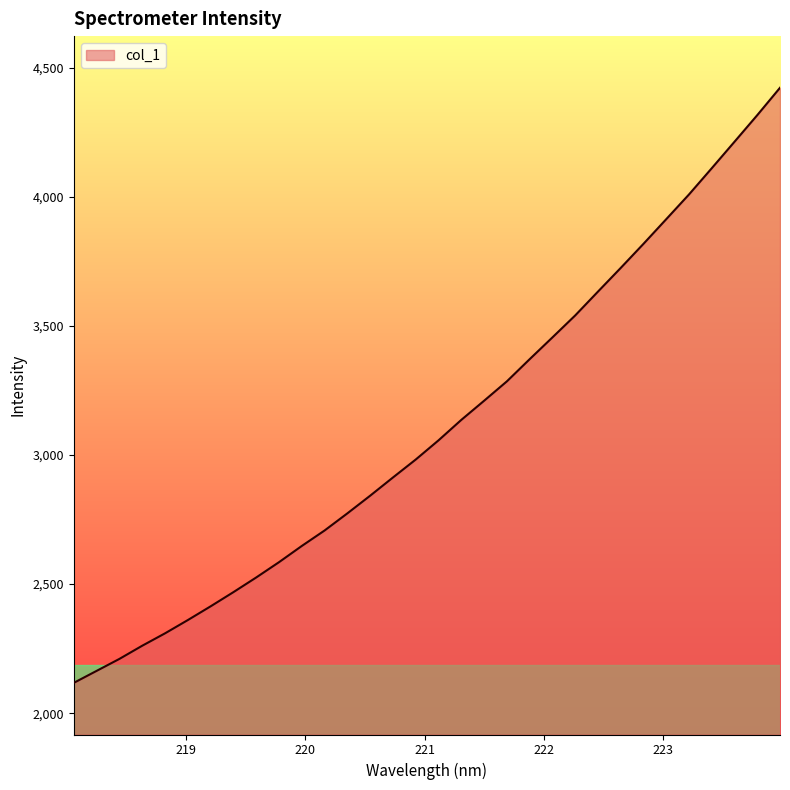

What is the difference between the maximum and minimum values?

2304.3